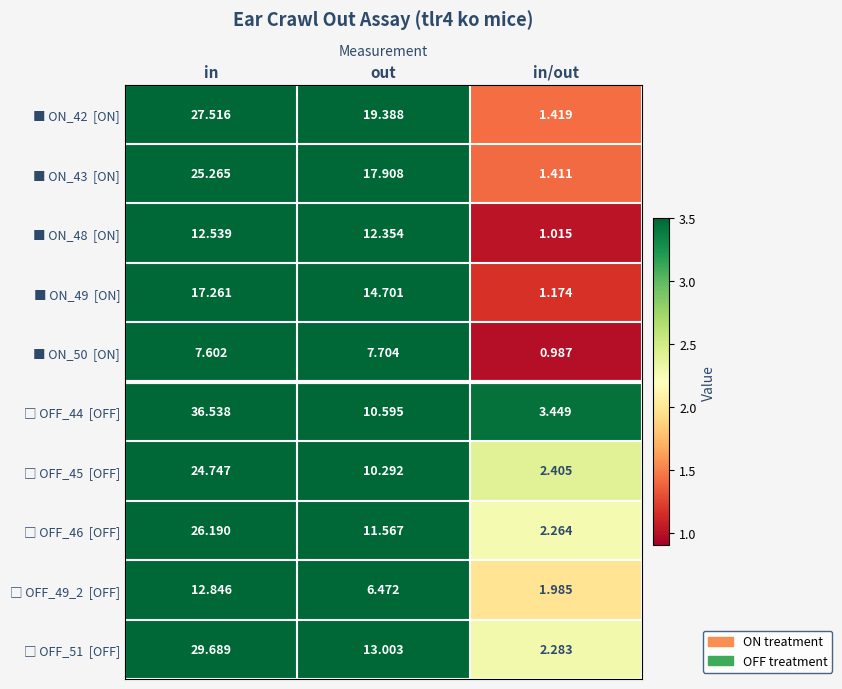

At which category does the chart reach its minimum across all series?

in/out